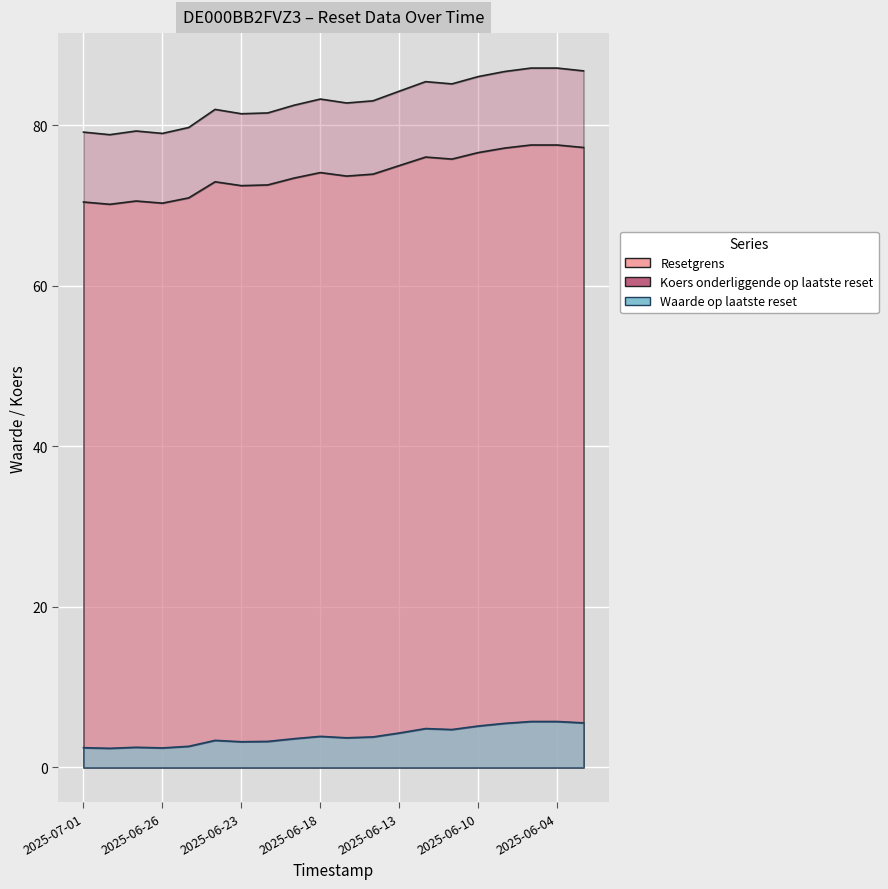

Reading right to left, extract all data points from this chart.

Resetgrens: 2025-06-03=77.2	2025-06-04=77.5	2025-06-05=77.5	2025-06-06=77.2	2025-06-10=76.6	2025-06-11=75.8	2025-06-12=76.0	2025-06-13=75.0	2025-06-16=73.9	2025-06-17=73.7	2025-06-18=74.1	2025-06-19=73.4	2025-06-20=72.6	2025-06-23=72.5	2025-06-24=73.0	2025-06-25=71.0	2025-06-26=70.3	2025-06-27=70.6	2025-06-30=70.2	2025-07-01=70.4
Koers onderliggende op laatste reset: 2025-06-03=86.8	2025-06-04=87.1	2025-06-05=87.1	2025-06-06=86.7	2025-06-10=86.1	2025-06-11=85.2	2025-06-12=85.4	2025-06-13=84.2	2025-06-16=83.0	2025-06-17=82.8	2025-06-18=83.3	2025-06-19=82.5	2025-06-20=81.5	2025-06-23=81.4	2025-06-24=82.0	2025-06-25=79.7	2025-06-26=79.0	2025-06-27=79.3	2025-06-30=78.8	2025-07-01=79.2
Waarde op laatste reset: 2025-06-03=5.5	2025-06-04=5.7	2025-06-05=5.7	2025-06-06=5.5	2025-06-10=5.2	2025-06-11=4.7	2025-06-12=4.8	2025-06-13=4.3	2025-06-16=3.8	2025-06-17=3.7	2025-06-18=3.9	2025-06-19=3.6	2025-06-20=3.2	2025-06-23=3.2	2025-06-24=3.4	2025-06-25=2.6	2025-06-26=2.4	2025-06-27=2.5	2025-06-30=2.4	2025-07-01=2.5